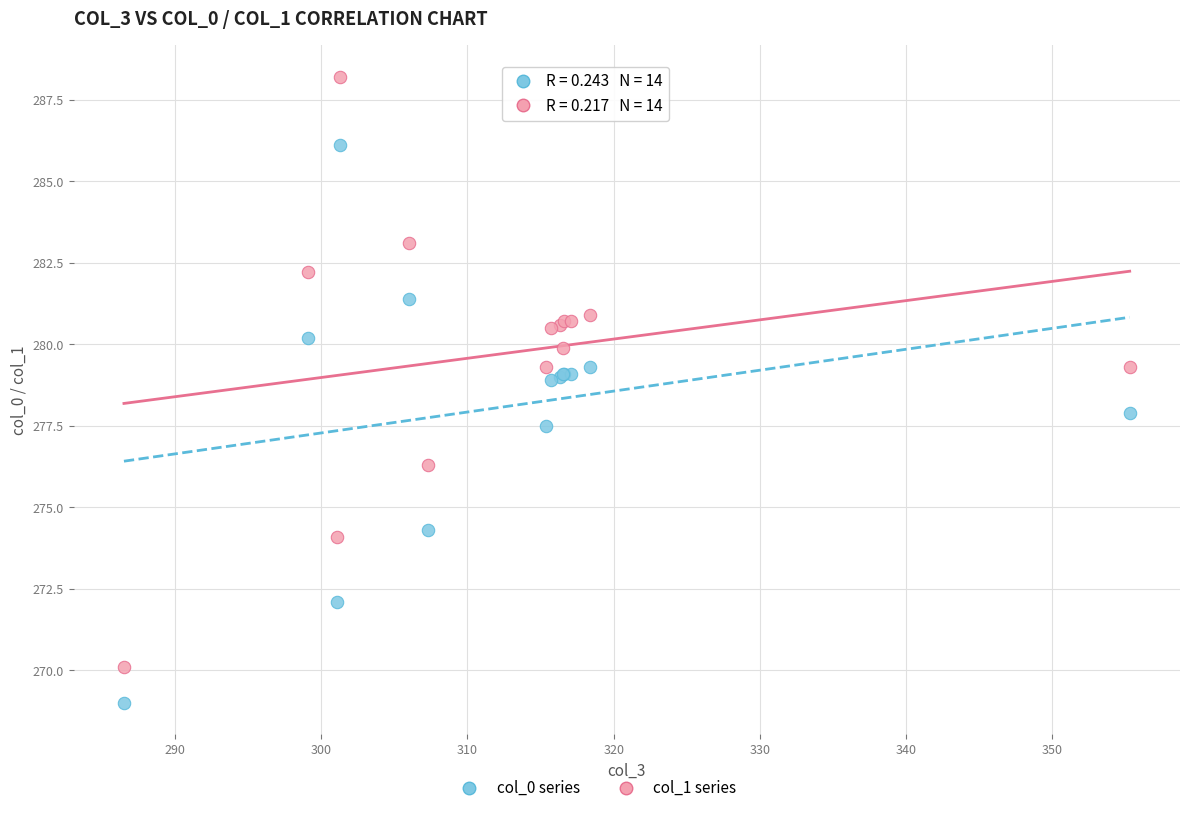

Which series reaches the maximum Y coordinate?

col_1 series